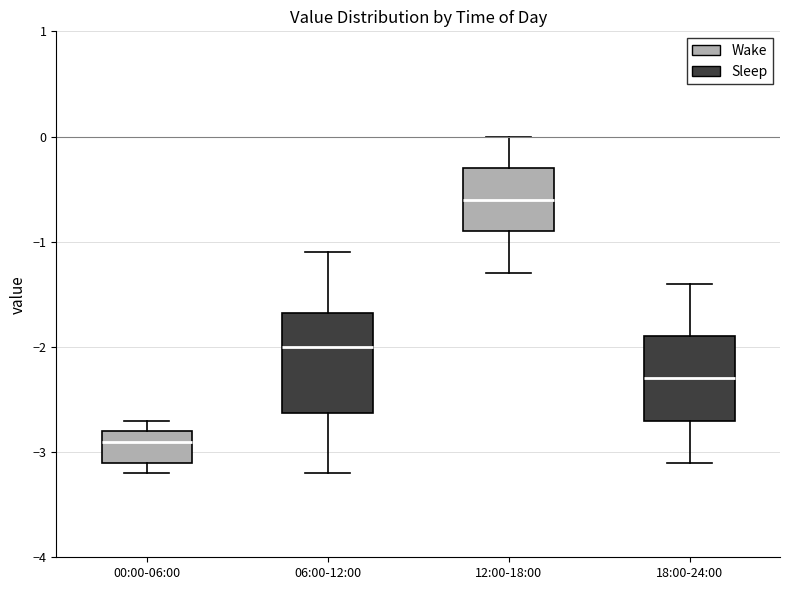

Which box is the tallest, from its lower edge to its upper edge?

06:00-12:00